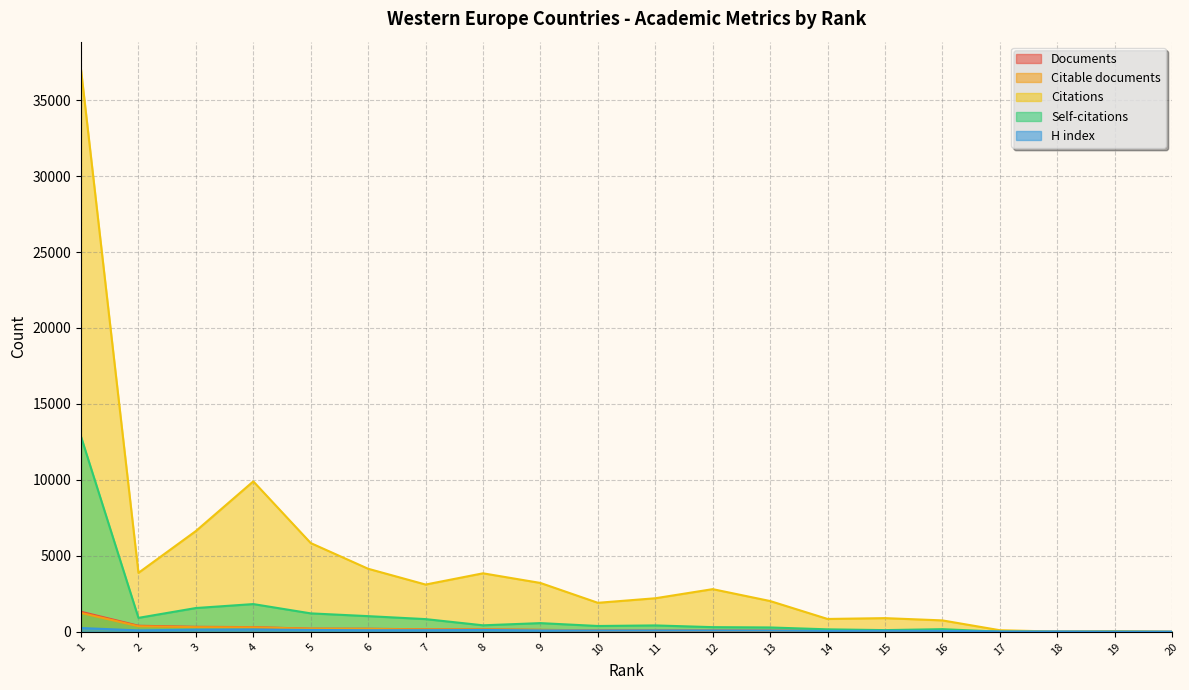

How many times do H index and Self-citations cross each other?

1